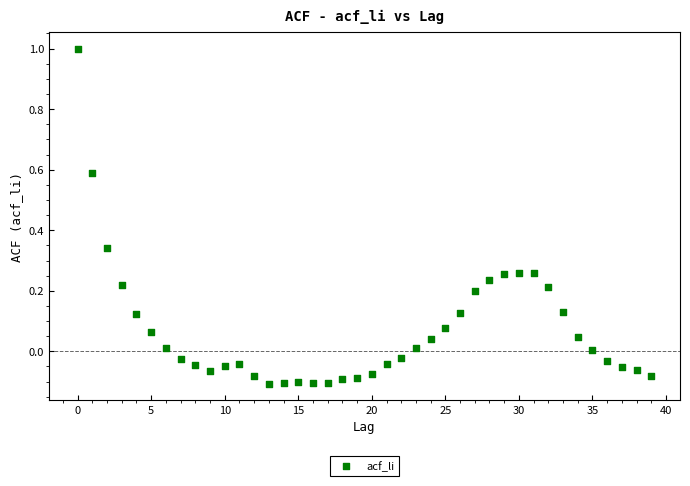

What is the range of Y values (max minus min)?

1.1